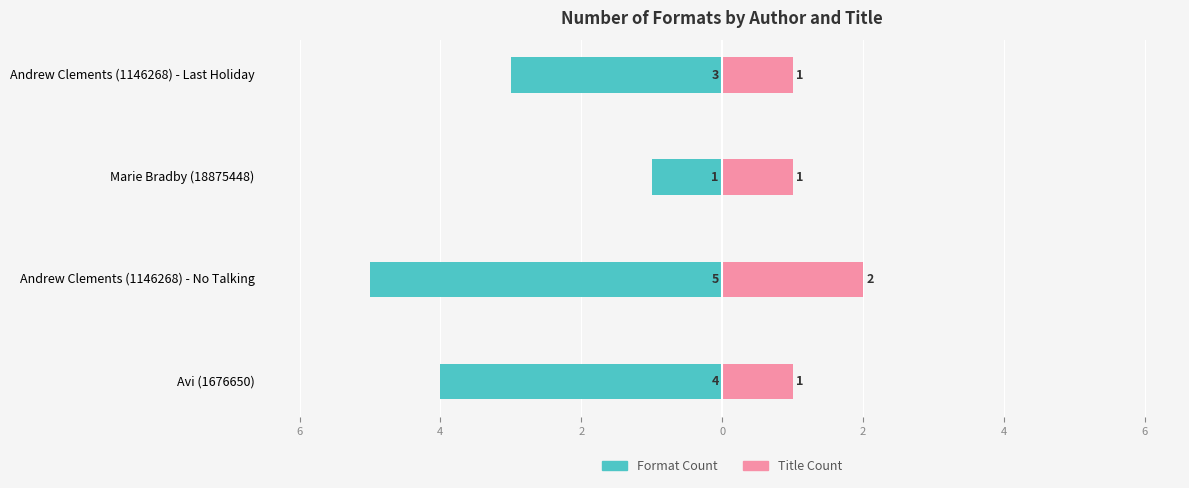

How many data points does each series have?

4